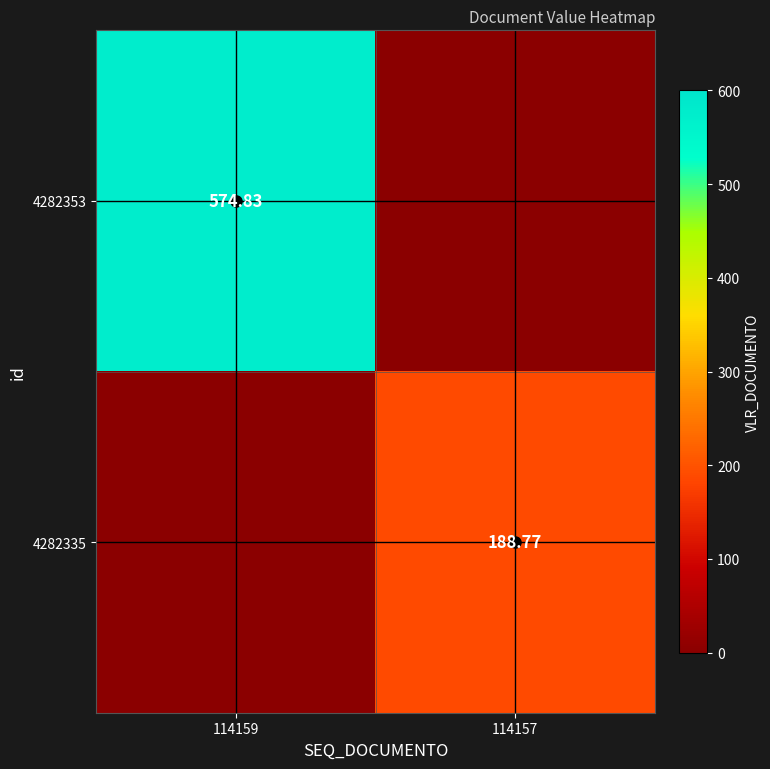

List the labels in order of 4282353 value, smallest first.

114157, 114159